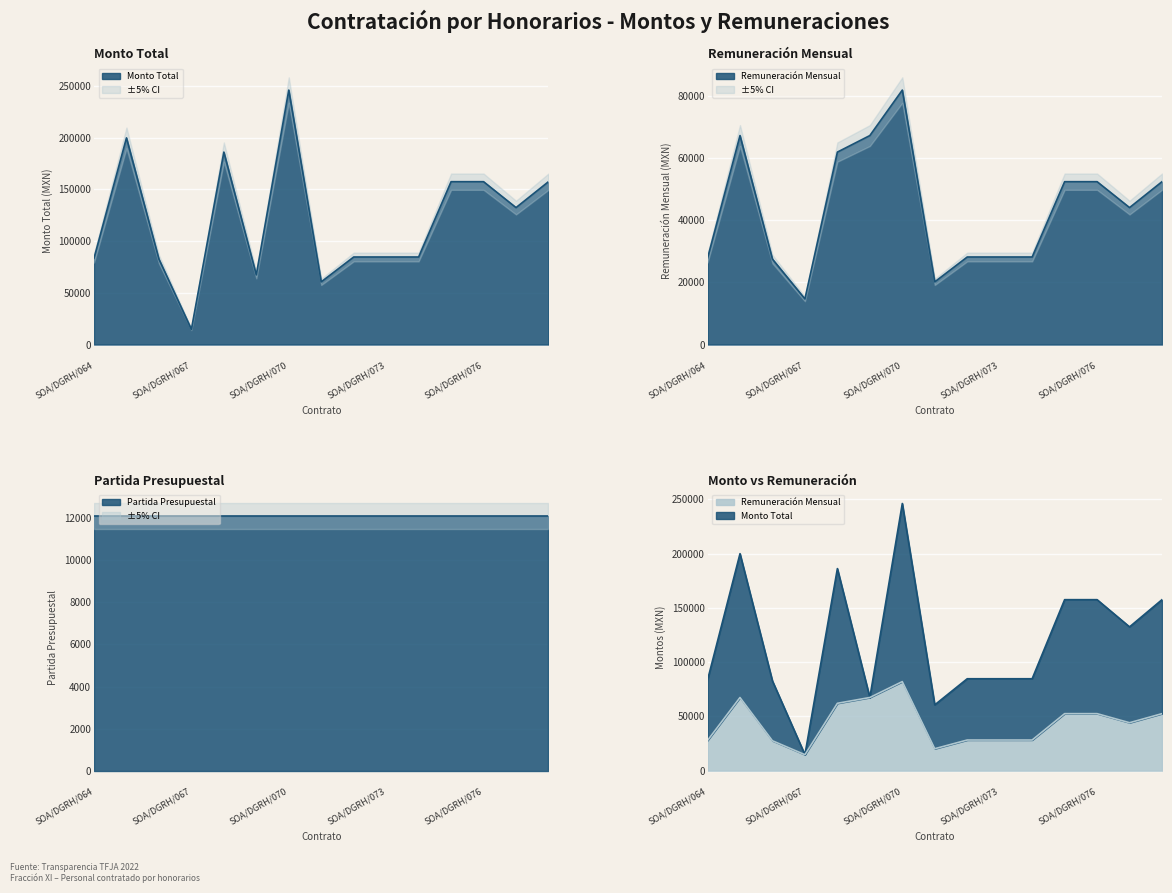

What is the minimum value shown in the chart?

14706.0